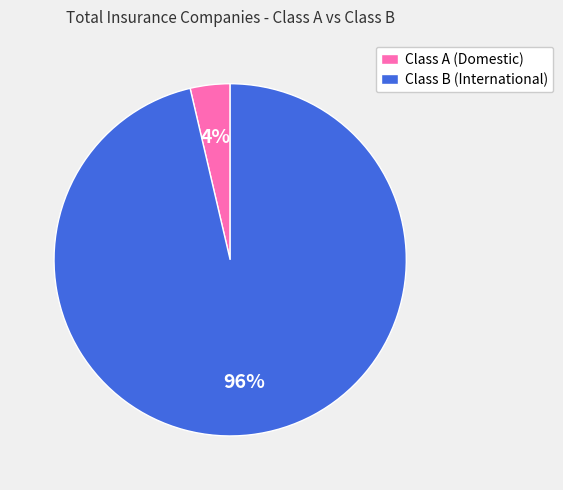

Which has a higher value, Class B (International) or Class A (Domestic)?

Class B (International)